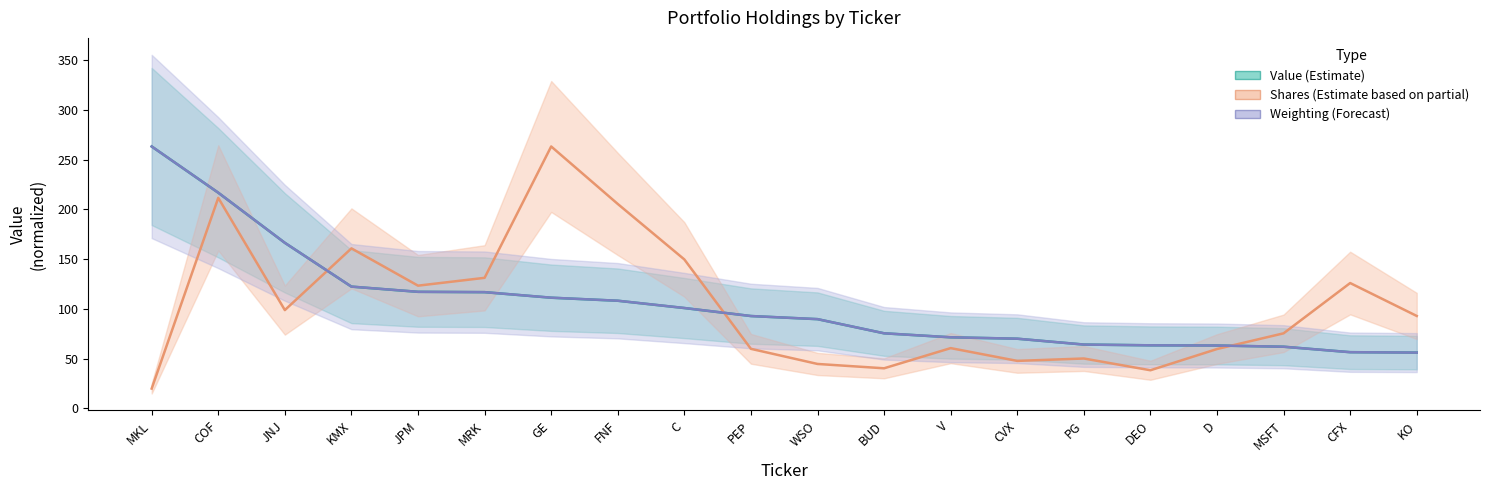

True or false: Weighting (Forecast) and Value (Estimate) intersect in this chart.

True